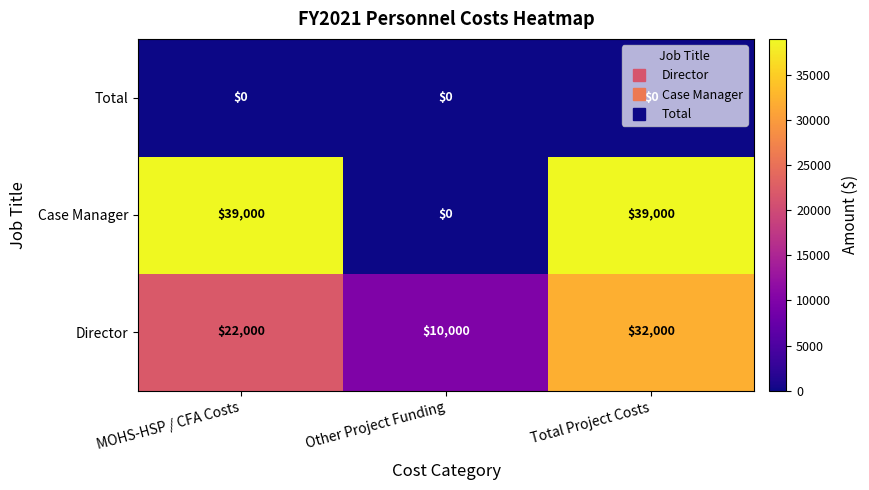

Is the value of Case Manager at MOHS-HSP / CFA Costs greater than the value of Total at Total Project Costs?

Yes